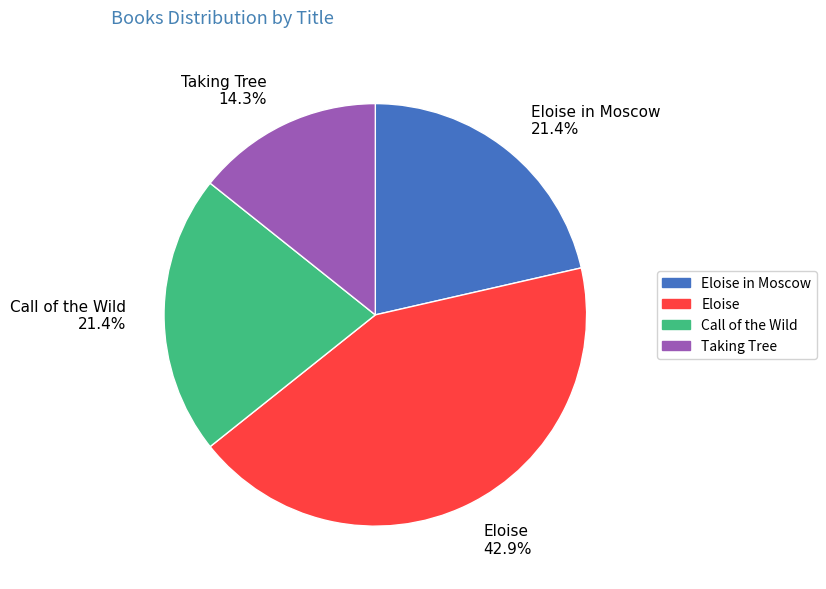

To the nearest percent, what percentage of the pie is Call of the Wild?

21%